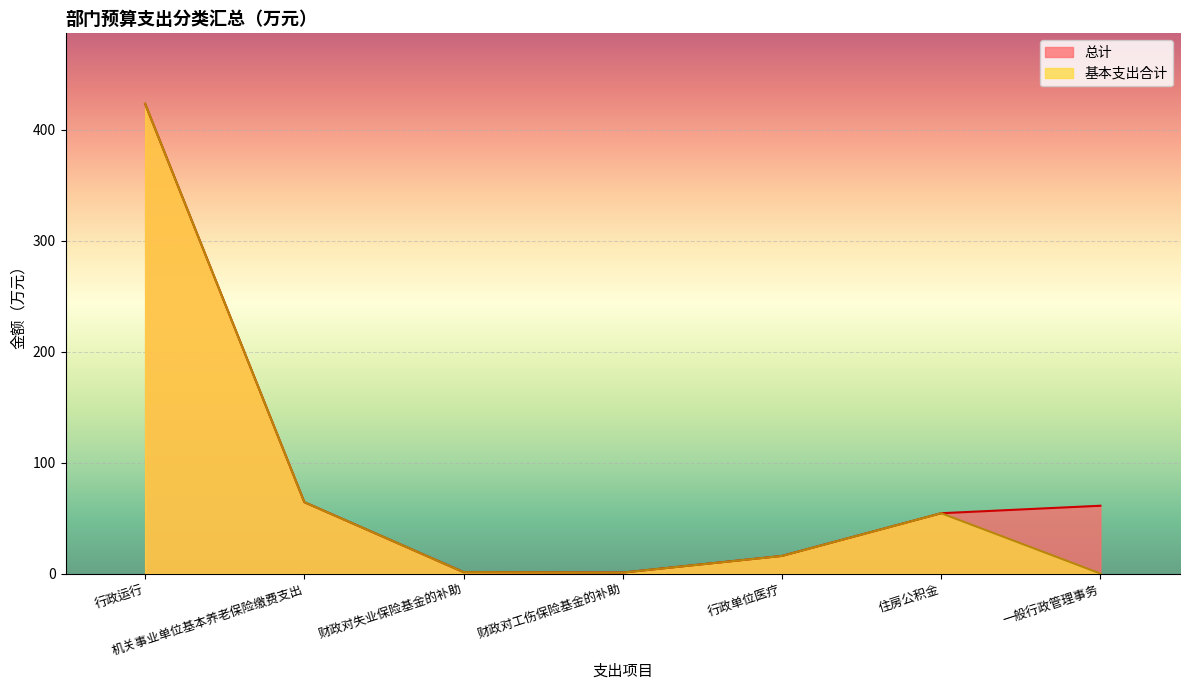

How many positive values does the 基本支出合计 series have?

6